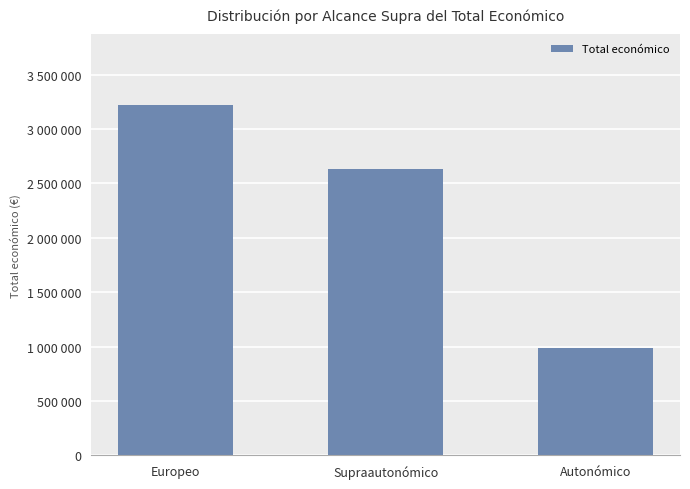

Does the chart contain any negative values?

No